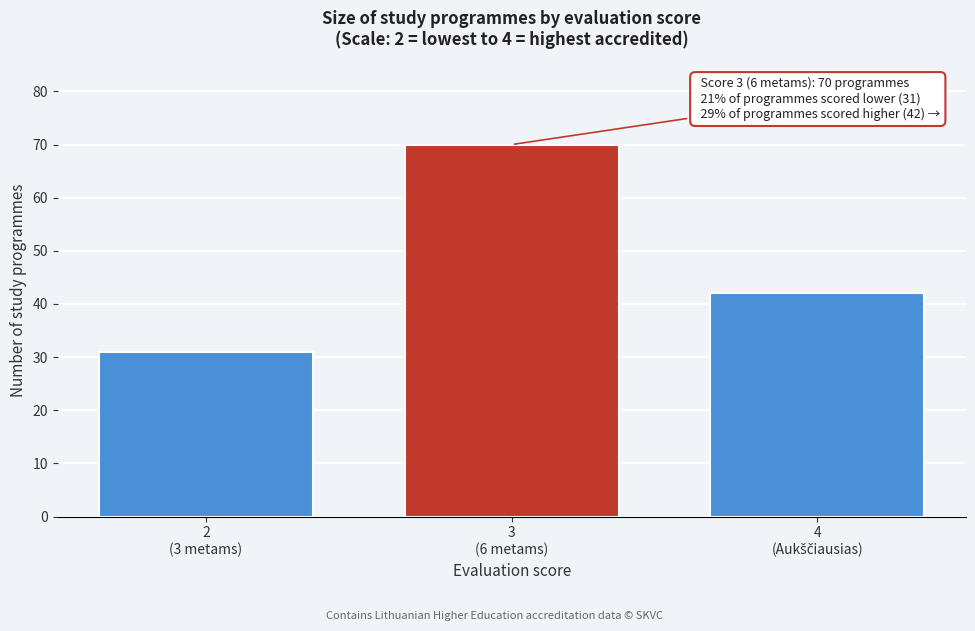

Reading left to right, extract all data points from this chart.

31	70	42